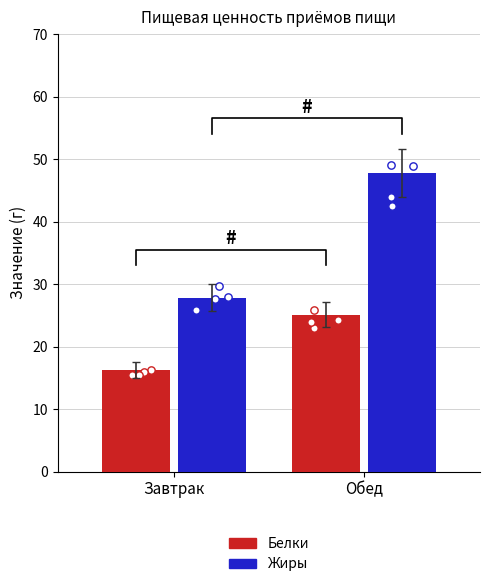

At how many categories does at least one series exceed 39?

1